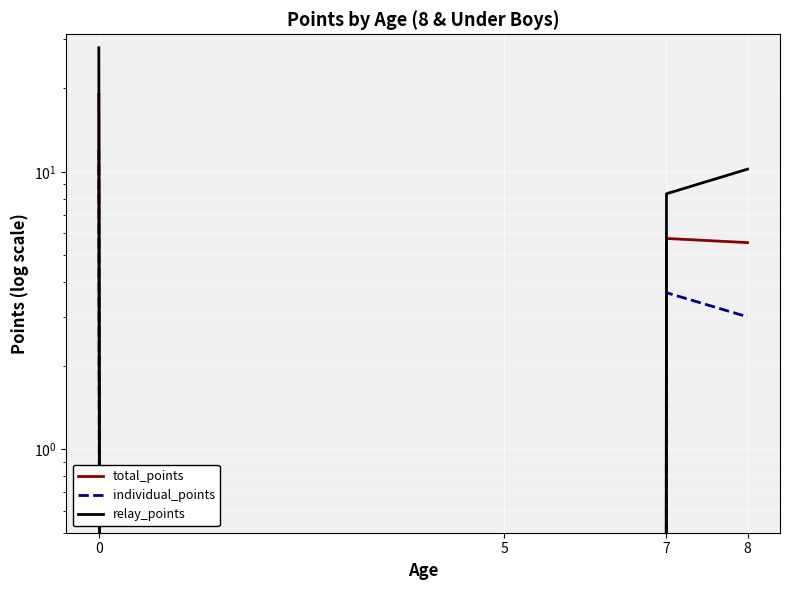

The total_points series shows 0.0 at 5. True or false?

True